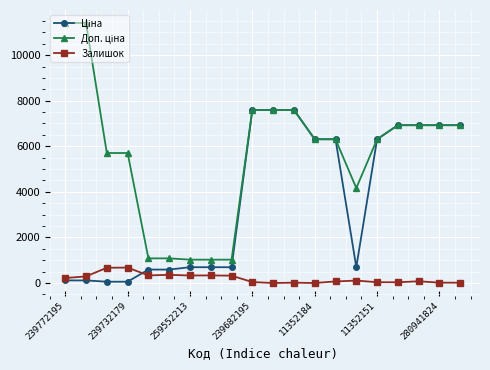

Is this an area chart (filled region under the line)?

No